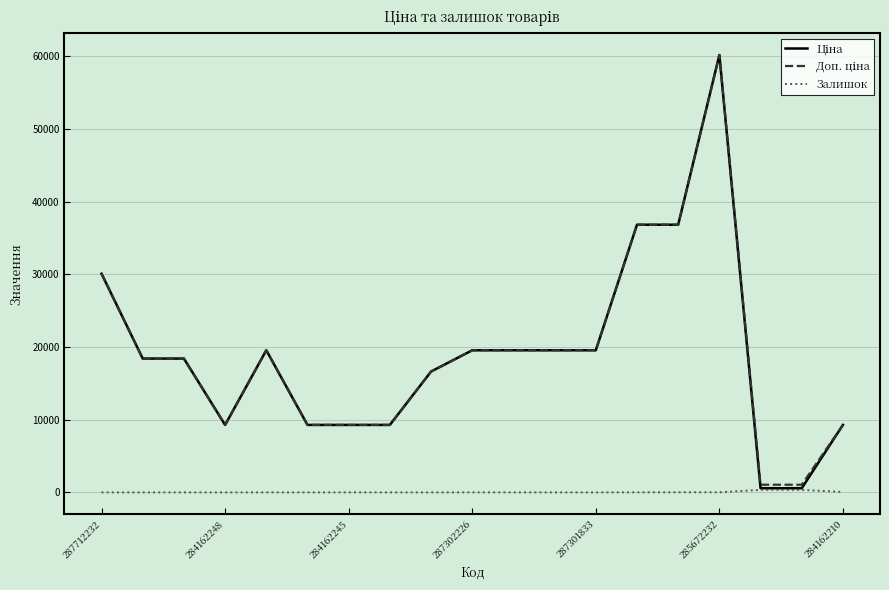

Does the chart have visible grid lines?

Yes